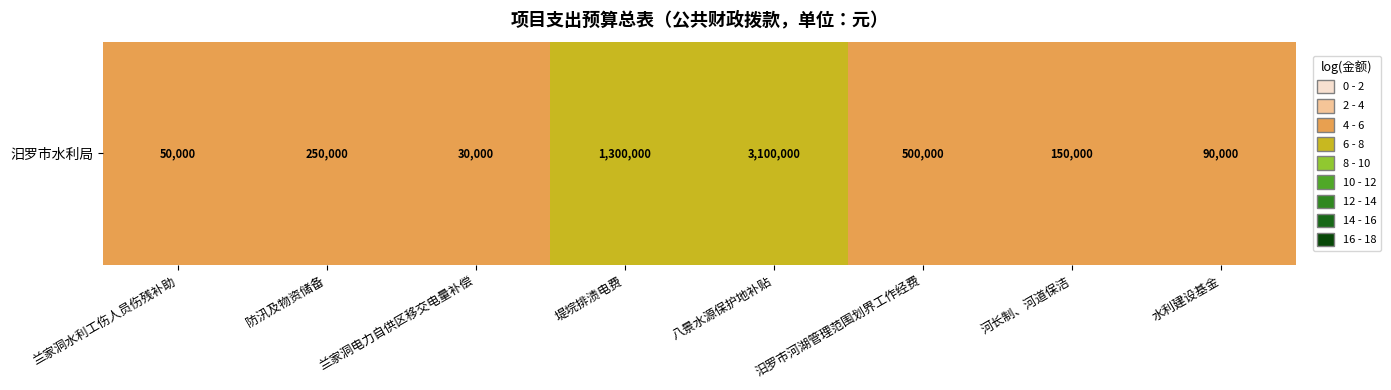

Reading left to right, transcribe all the data shown in this chart.

兰家洞水利工伤人员伤残补助=4.7	防汛及物资储备=5.4	兰家洞电力自供区移交电量补偿=4.5	堤垸排渍电费=6.1	八景水源保护地补贴=6.5	汨罗市河湖管理范围划界工作经费=5.7	河长制、河道保洁=5.2	水利建设基金=5.0